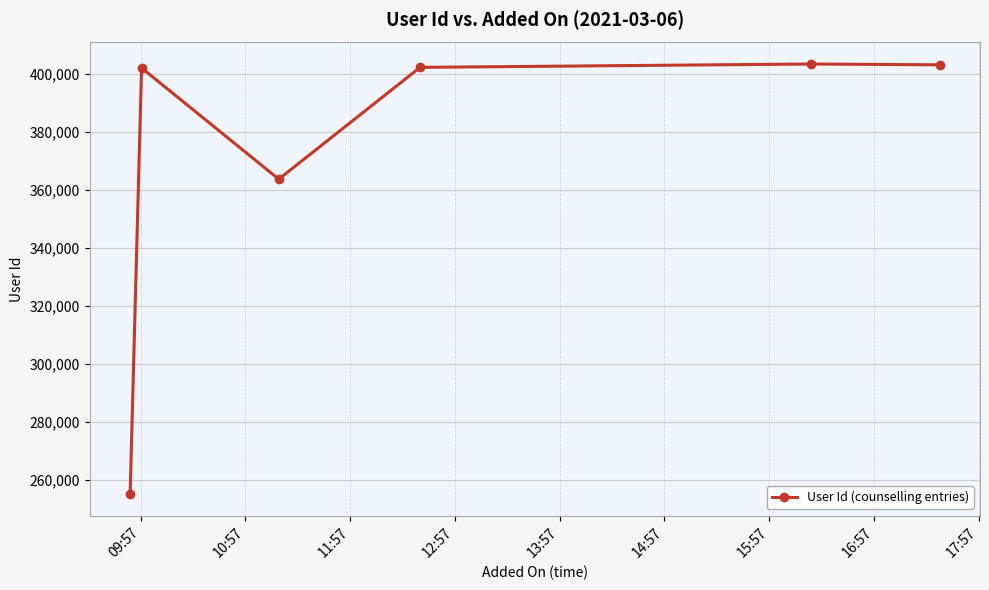

How many interior local peaks (higher than both neighbors) does the data have?

2